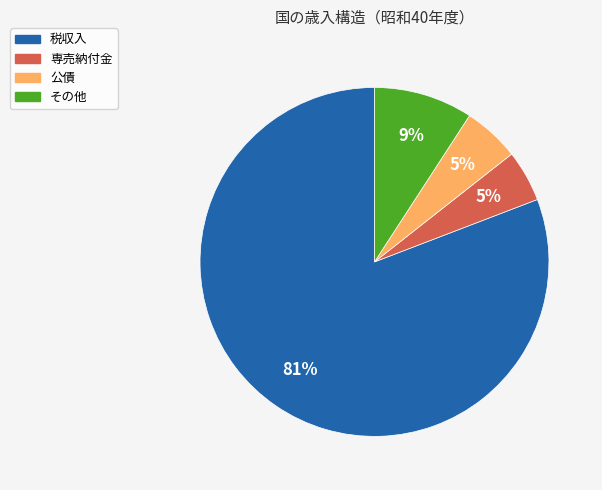

To the nearest percent, what is the combined percentage of 税収入 and その他?

90%